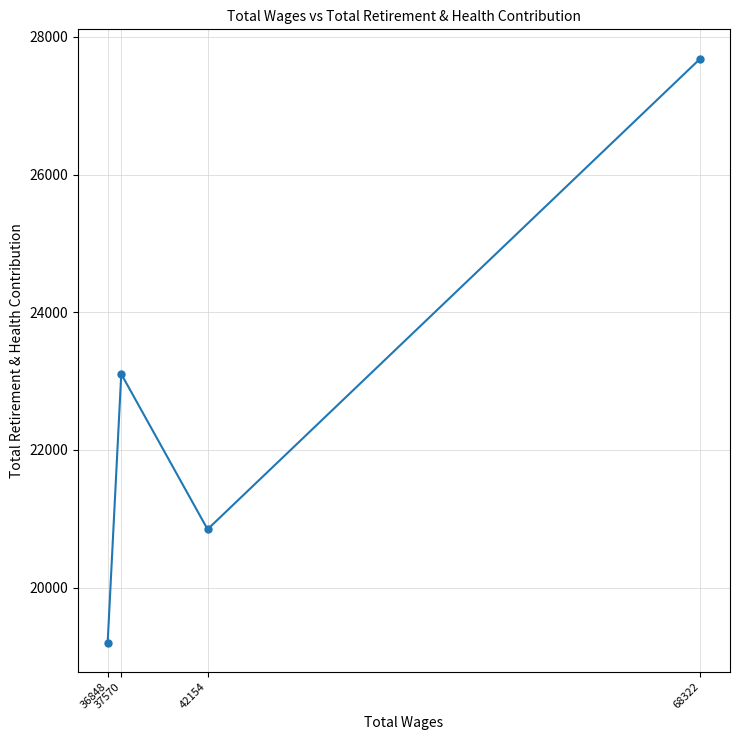

Approximately how many times larger is the value at 68322 compared to 36848?

1.4